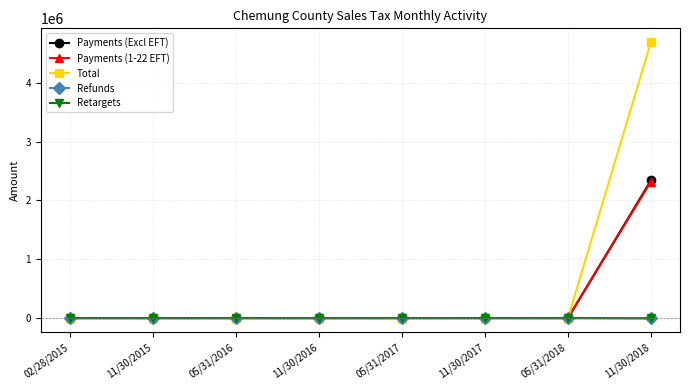

At which category is the sum across all series the highest?

11/30/2018